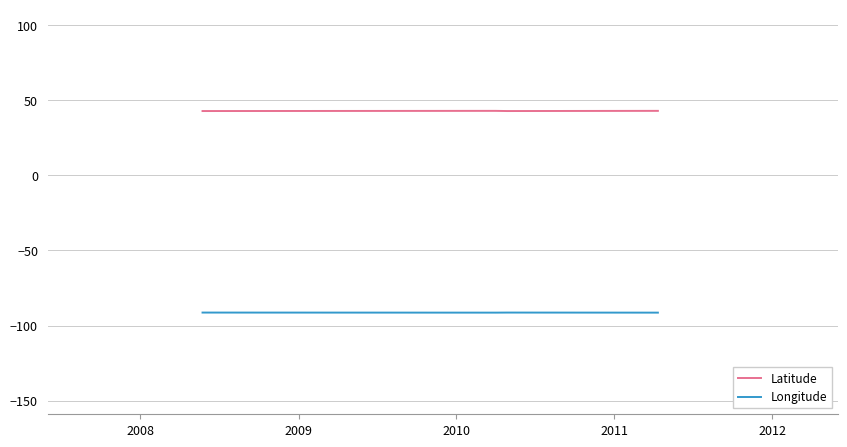

What is the greatest value displayed?

42.8